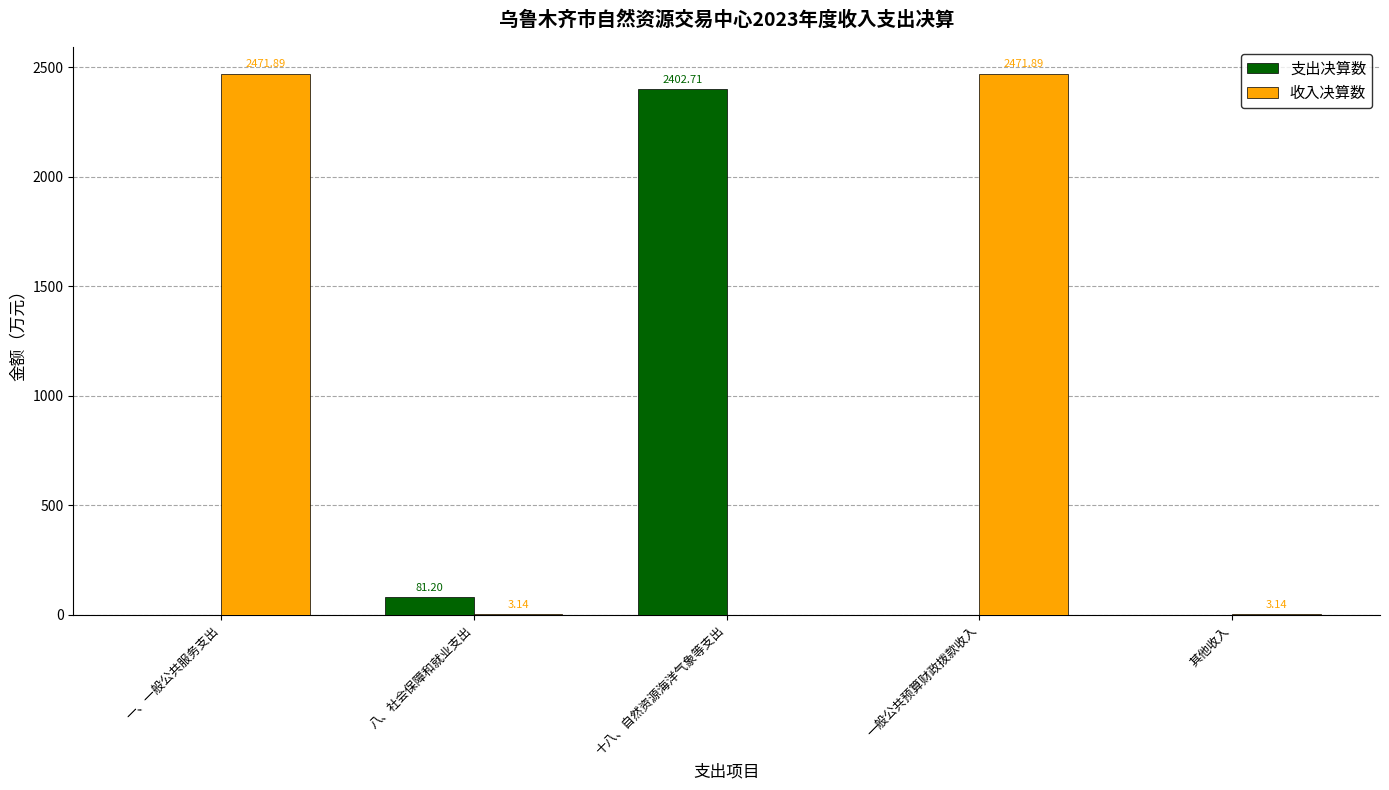

How many data points in 支出决算数 are above 0?

2